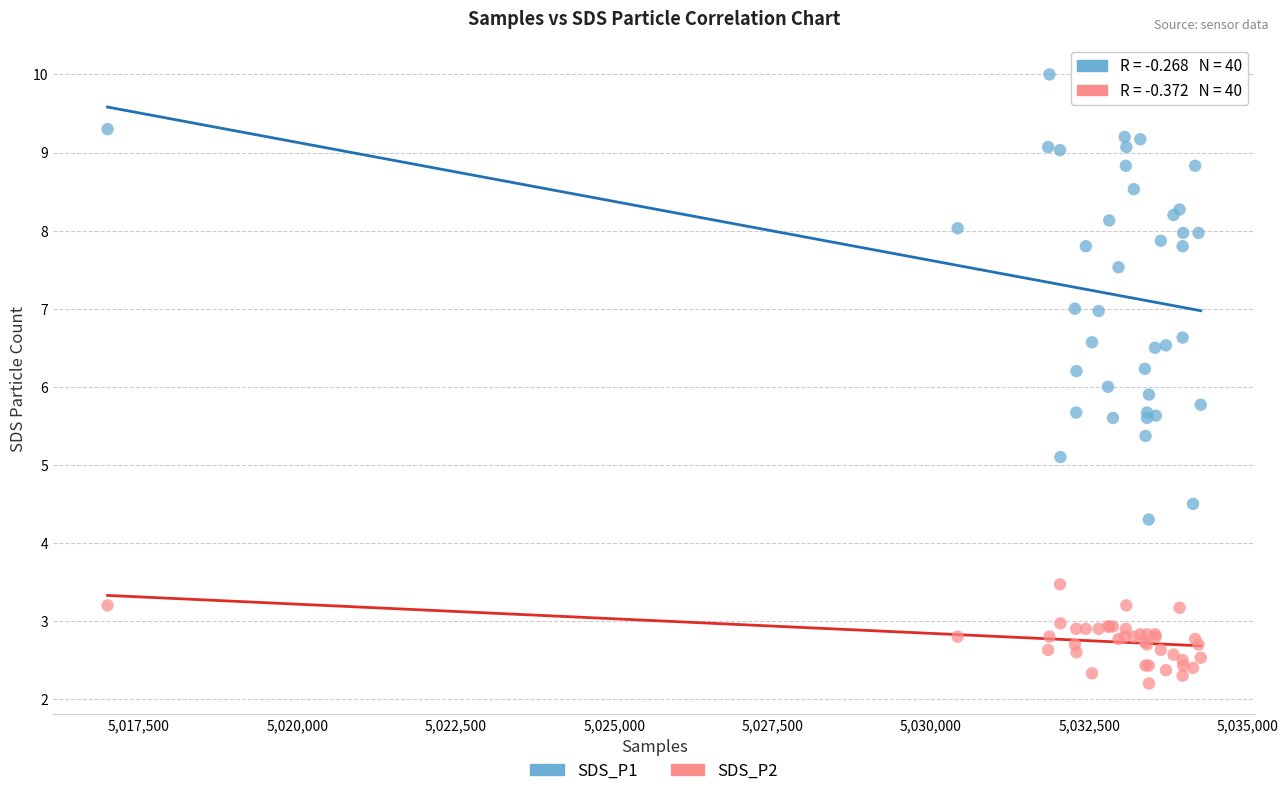

Which series contains the lowest Y value?

SDS_P2